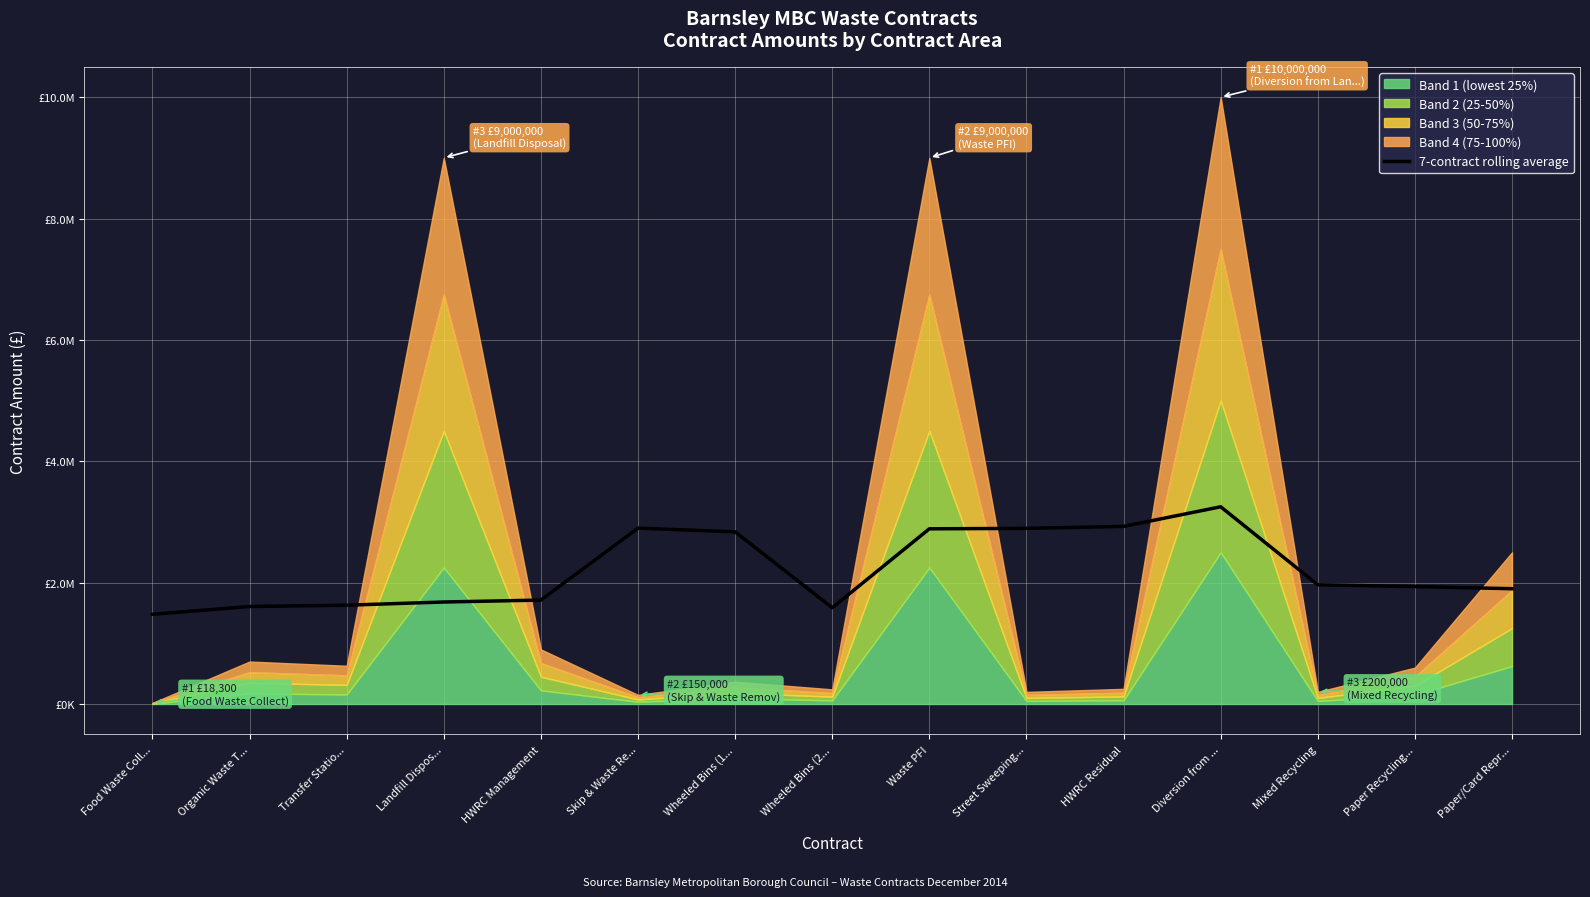

What is the difference between the second highest and second lowest values?

1340228.6